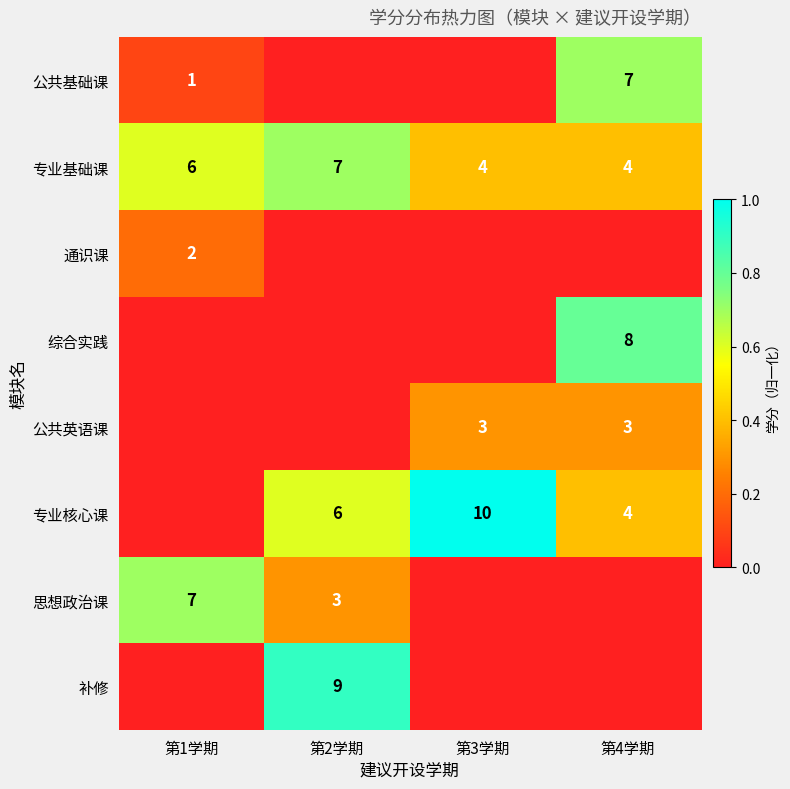

Count the 专业基础课 values in the range 4 to 7.

4